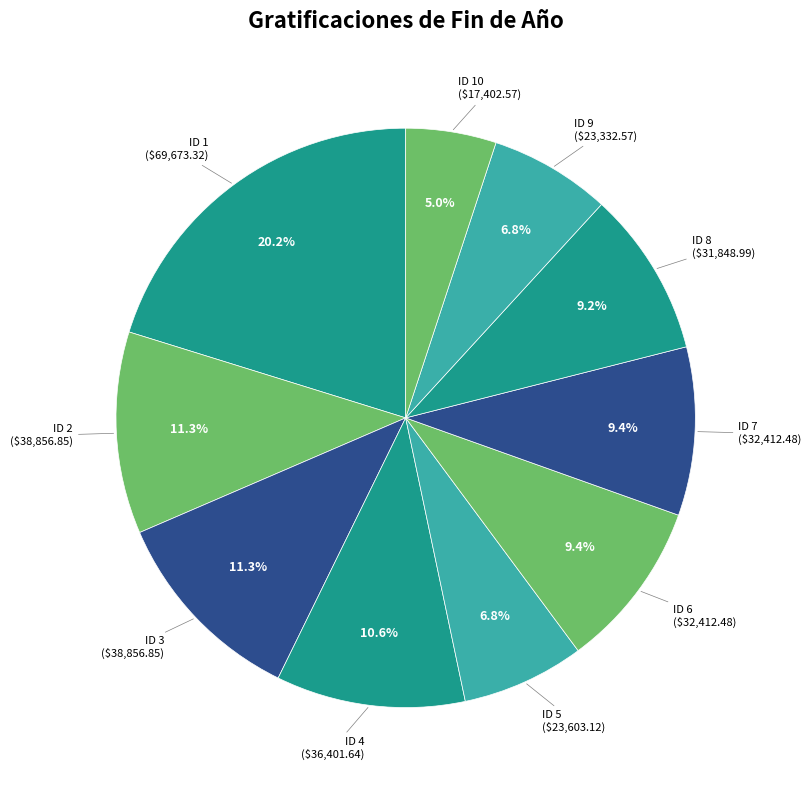

Count the number of slices in the pie.

10